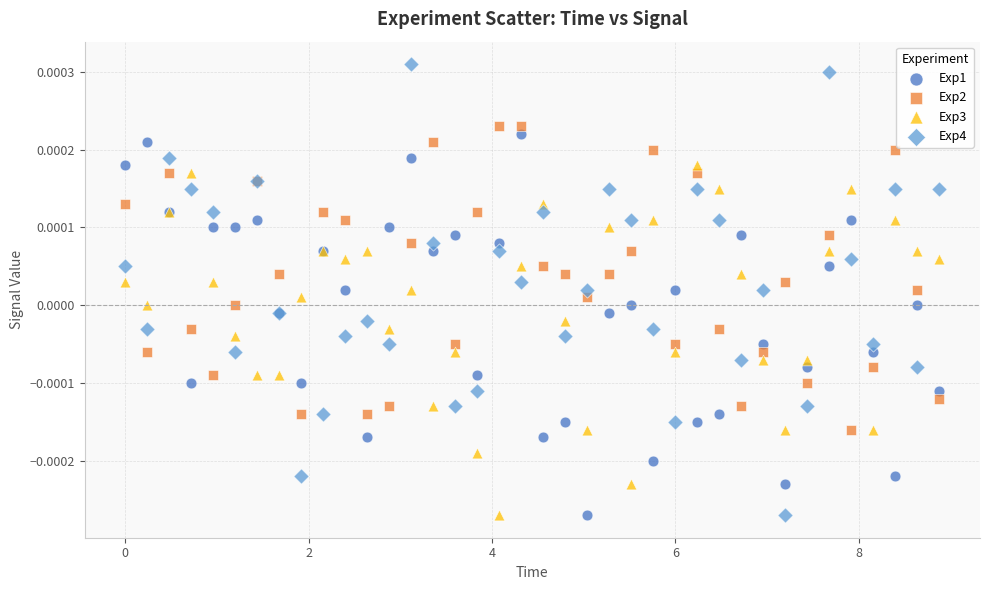

What is the X range (max minus min) for the scatter plot?

8.9